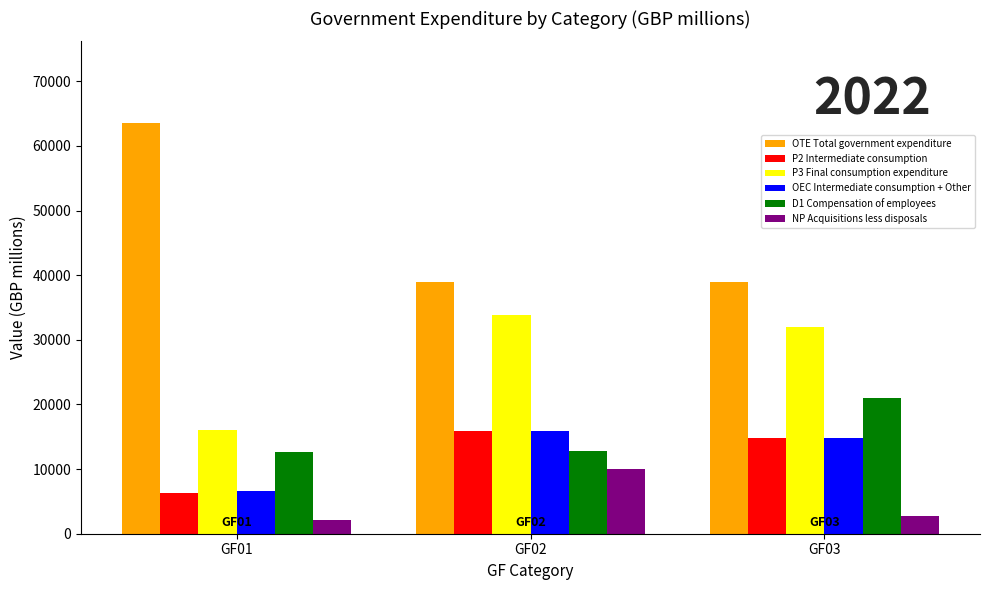

What is the total value across all series at GF02?

127233